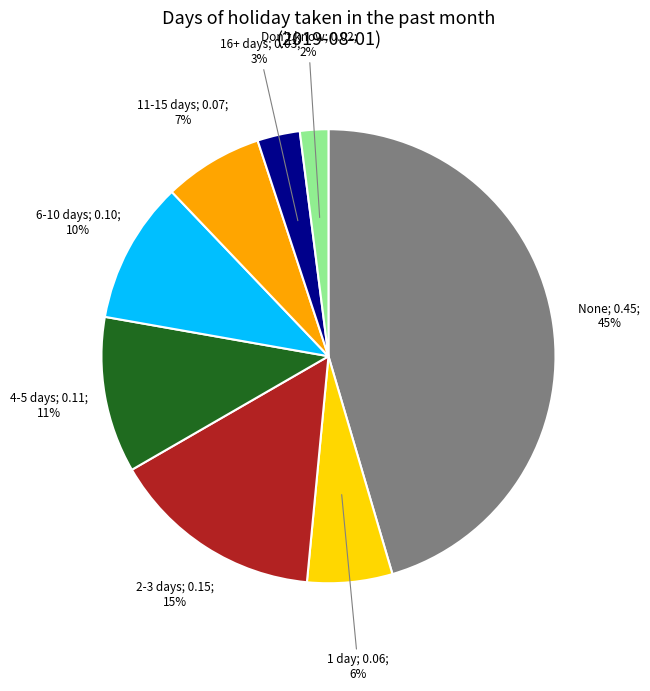

To the nearest percent, what is the difference between the largest and smallest slice percentages?

43%